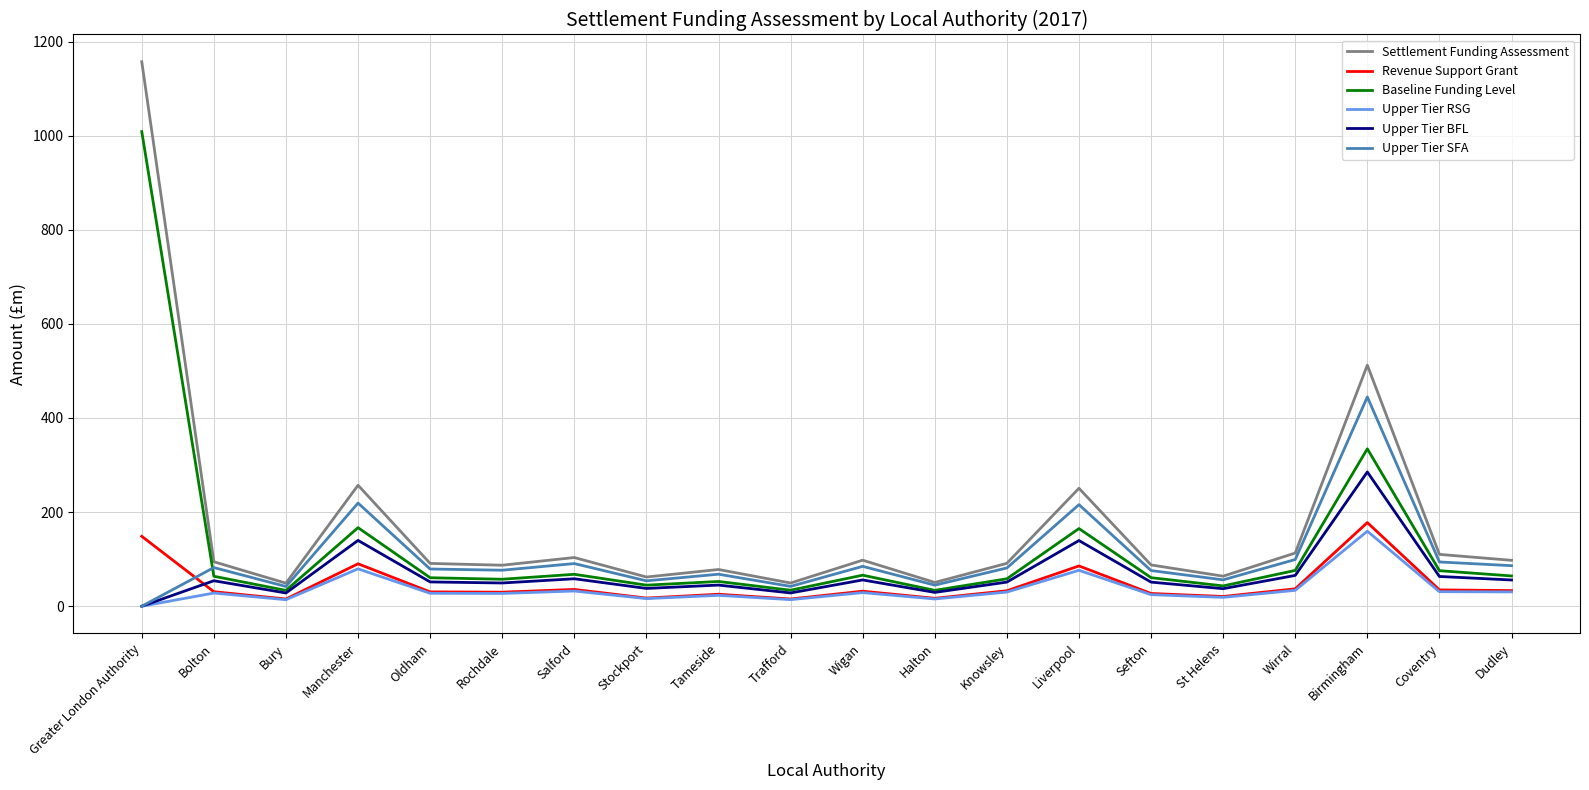

True or false: Revenue Support Grant and Upper Tier SFA intersect in this chart.

True